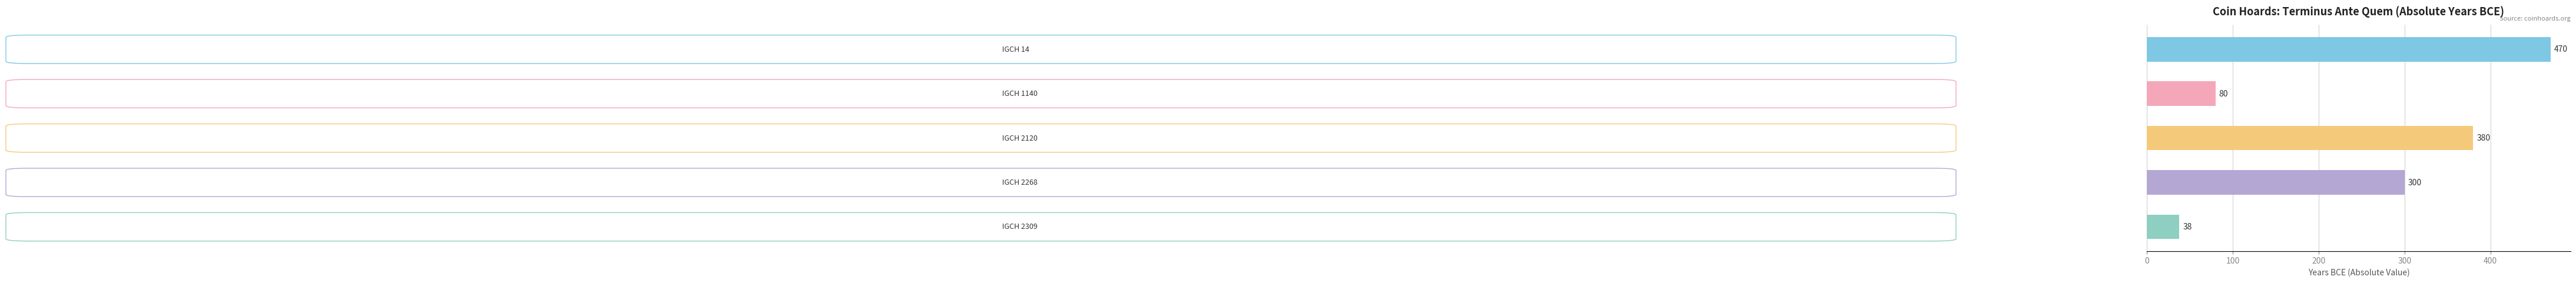

What is the greatest value displayed?

470